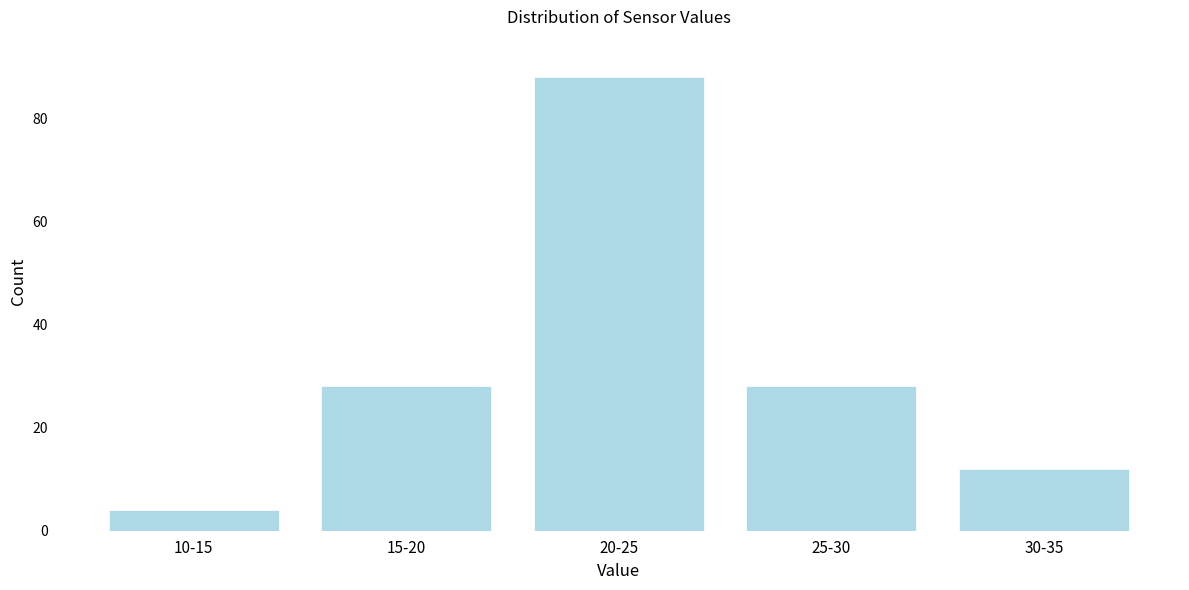

Reading left to right, extract all data points from this chart.

10-15=4	15-20=28	20-25=88	25-30=28	30-35=12